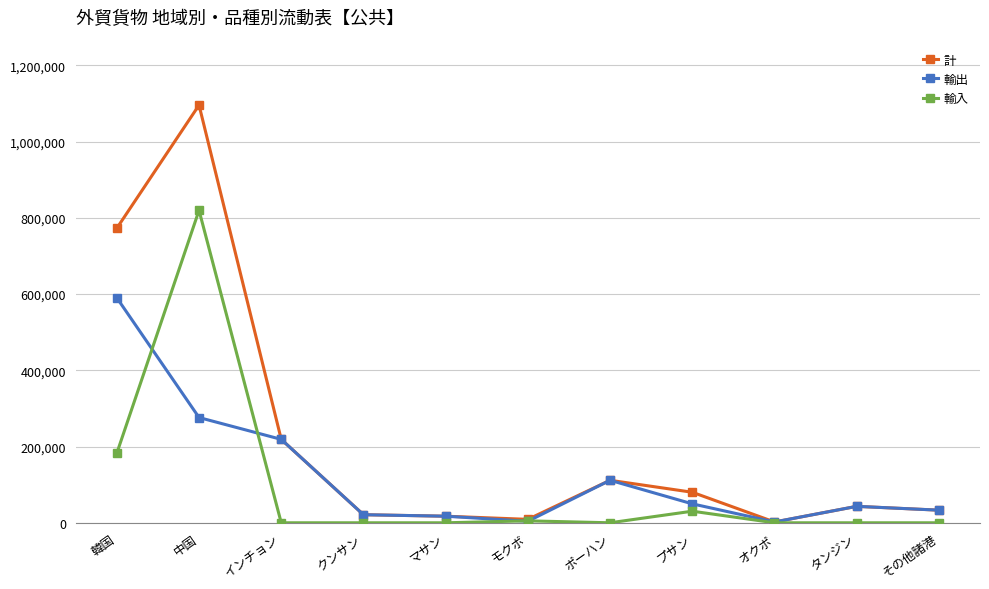

At which category does 計 reach its first local peak?

中国